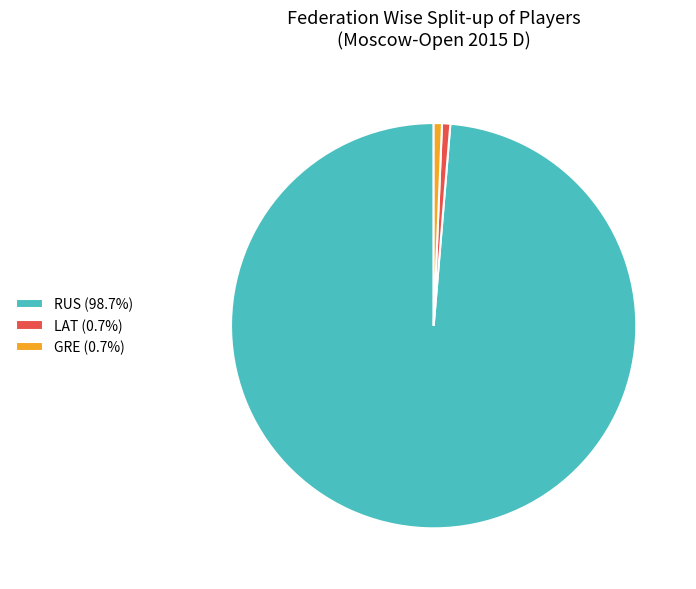

Does LAT (0.7%) account for over 50% of the chart?

No